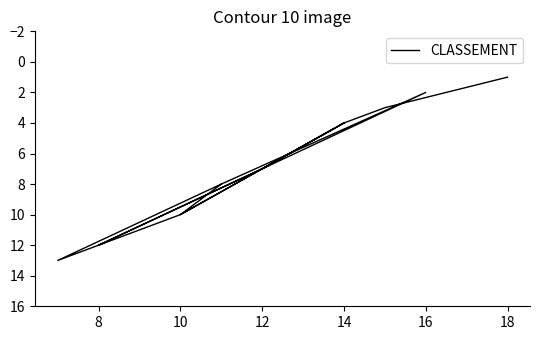

How many data points are less than 7?

6